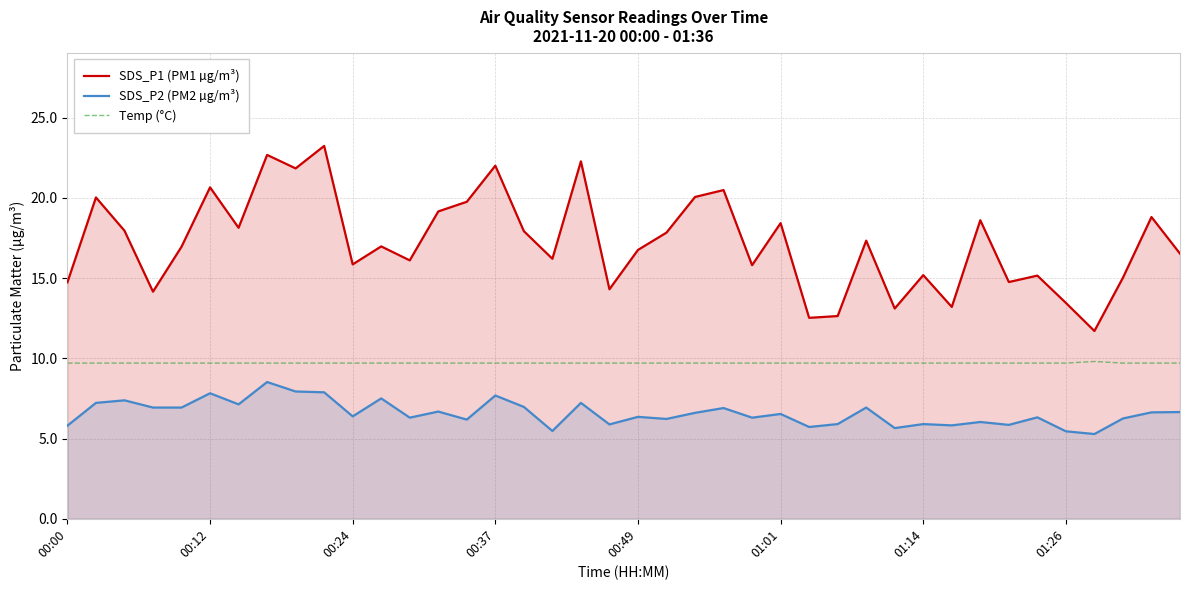

Is it true that SDS_P1 (PM1 µg/m³) equals 22.3 at 18?

True